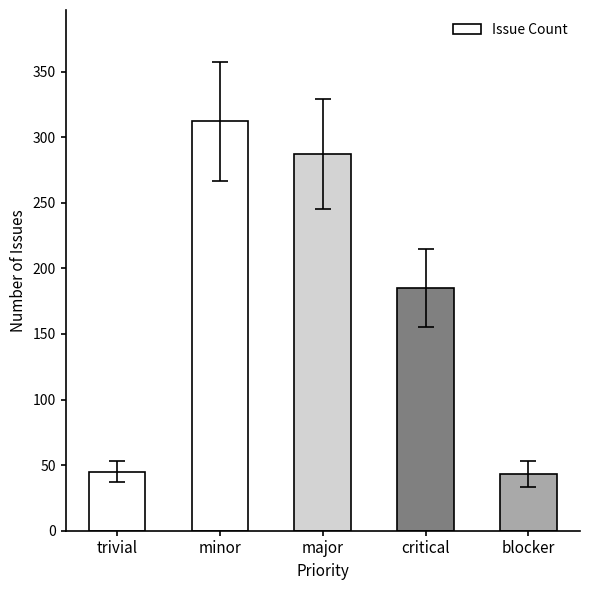

Count the number of categories in the chart.

5